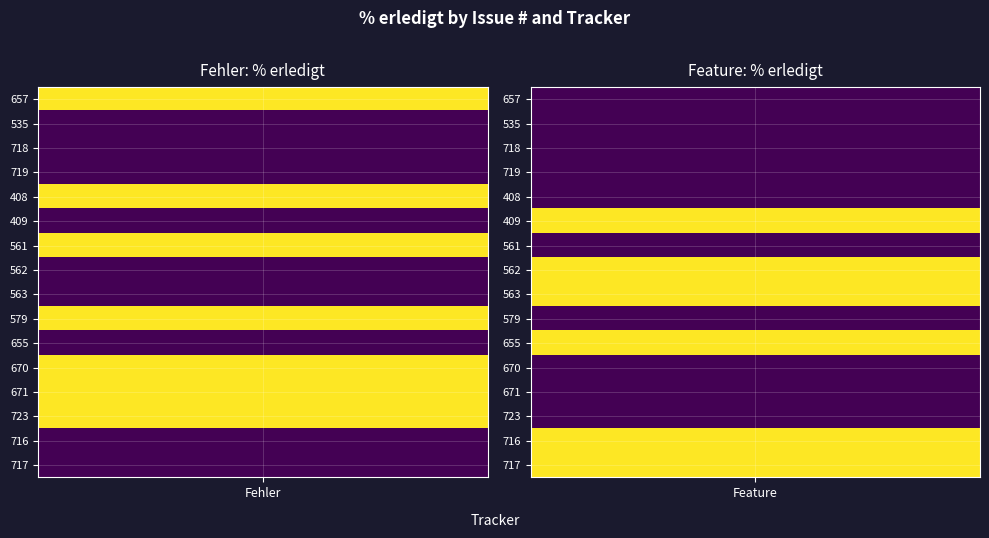

Which series has the largest range (max minus min)?

657